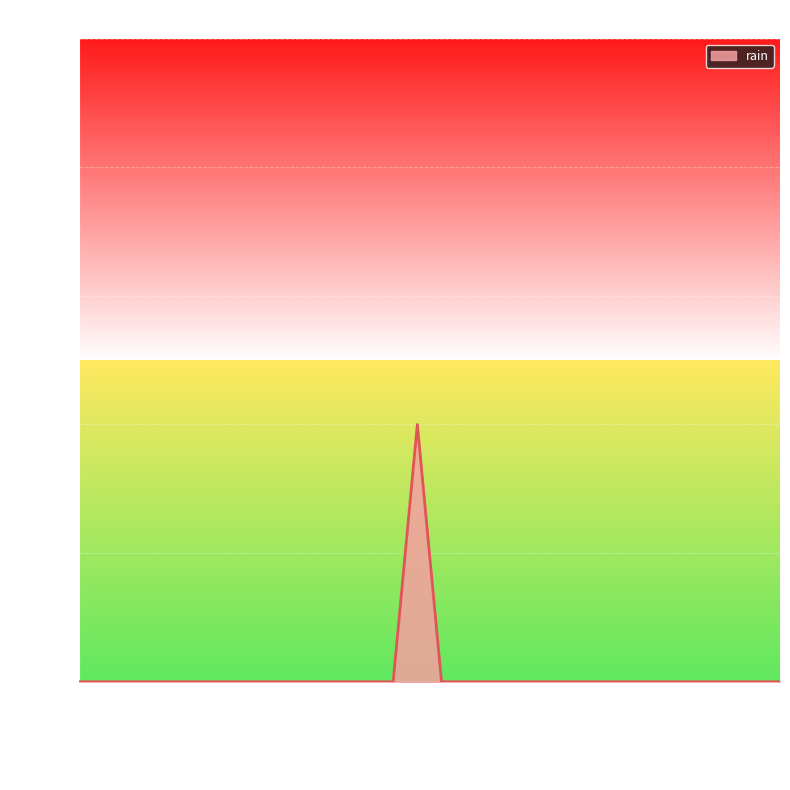

Does the chart display data point markers on the line(s)?

No